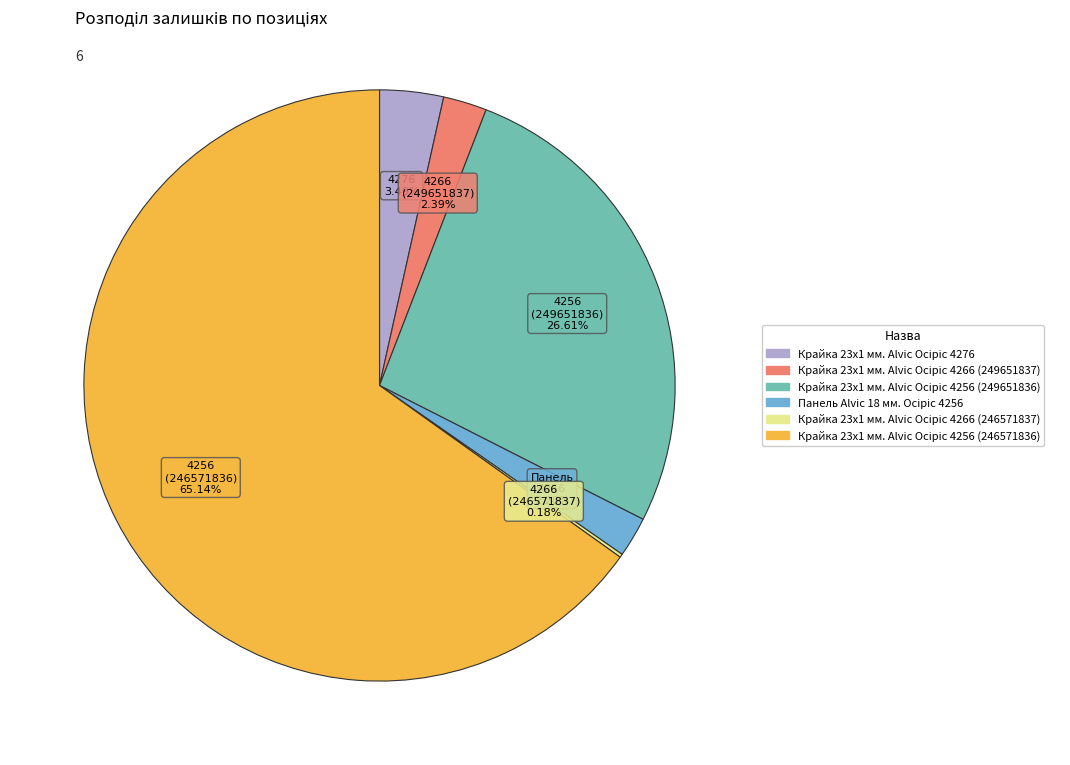

Does any single category account for the majority?

Yes